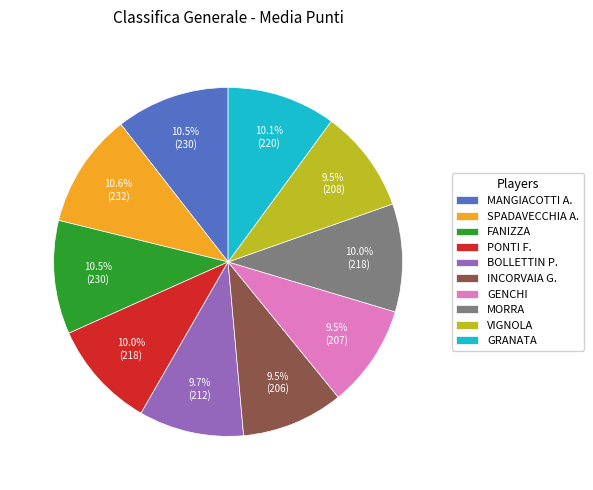

How many segments does this pie chart have?

10